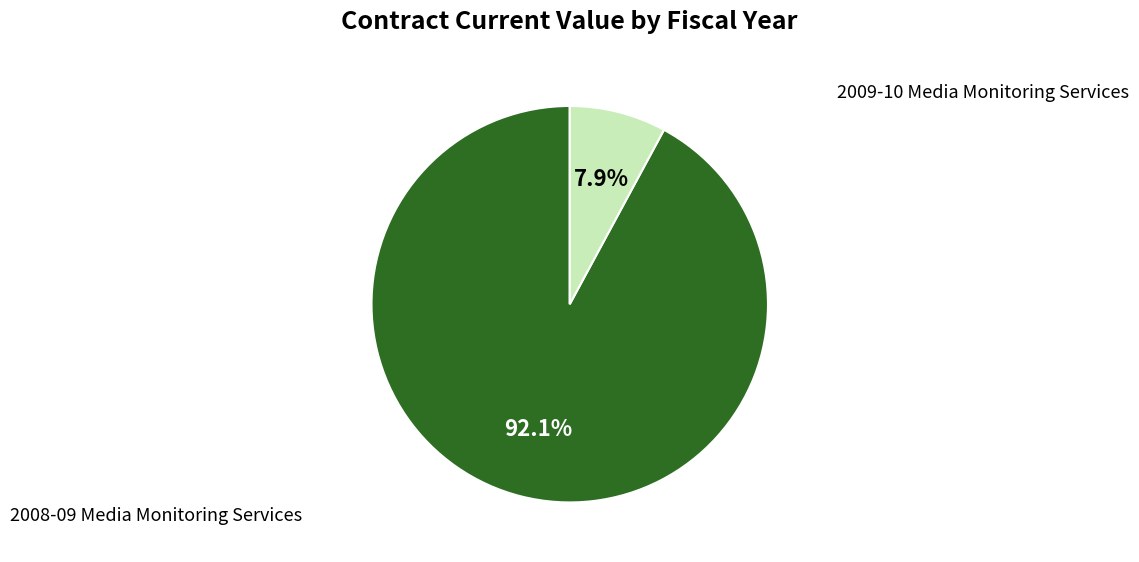

Is there a majority slice in this chart?

Yes